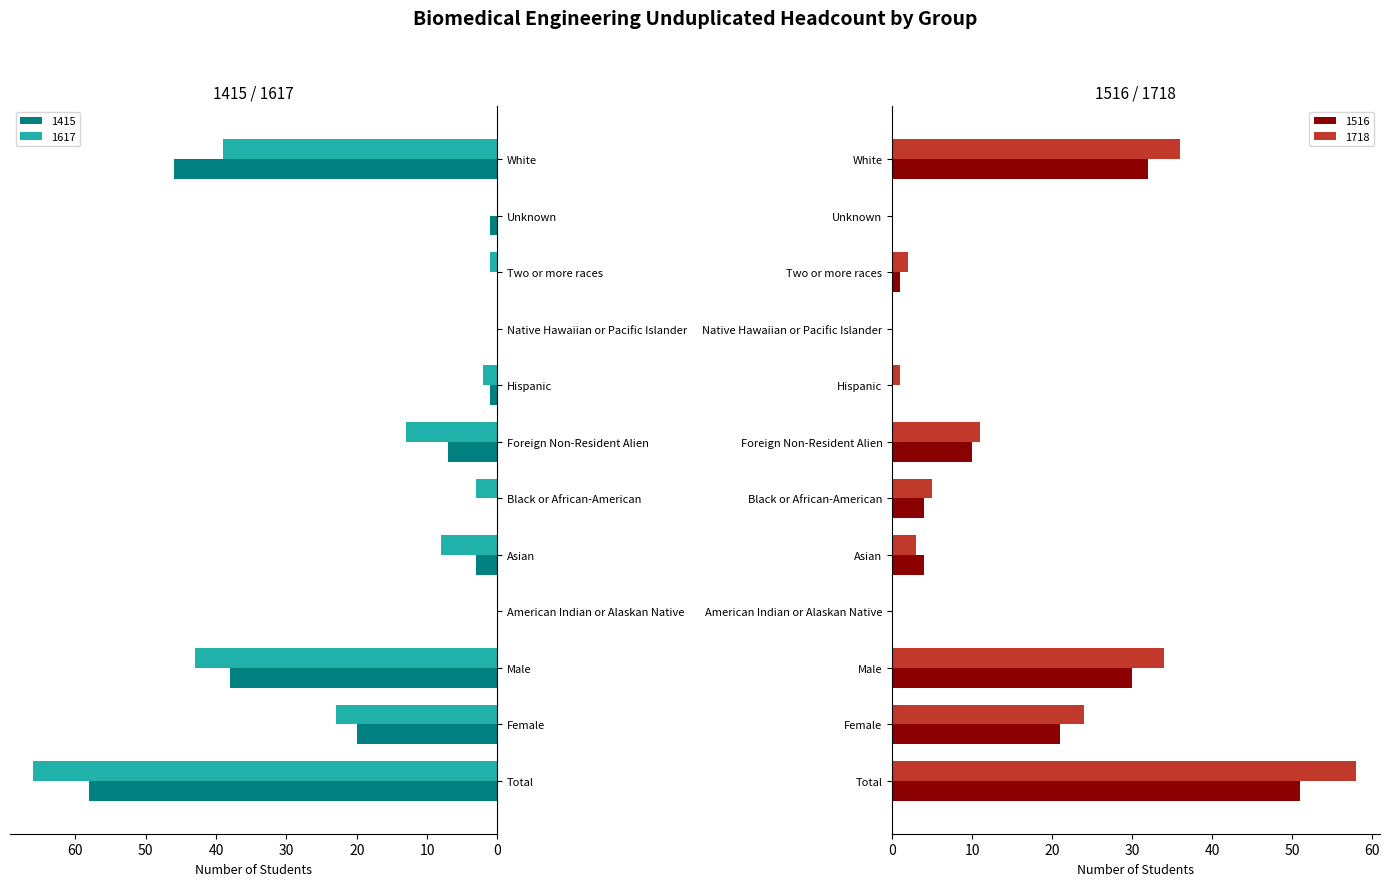

At which category does the chart reach its minimum across all series?

American Indian or Alaskan Native